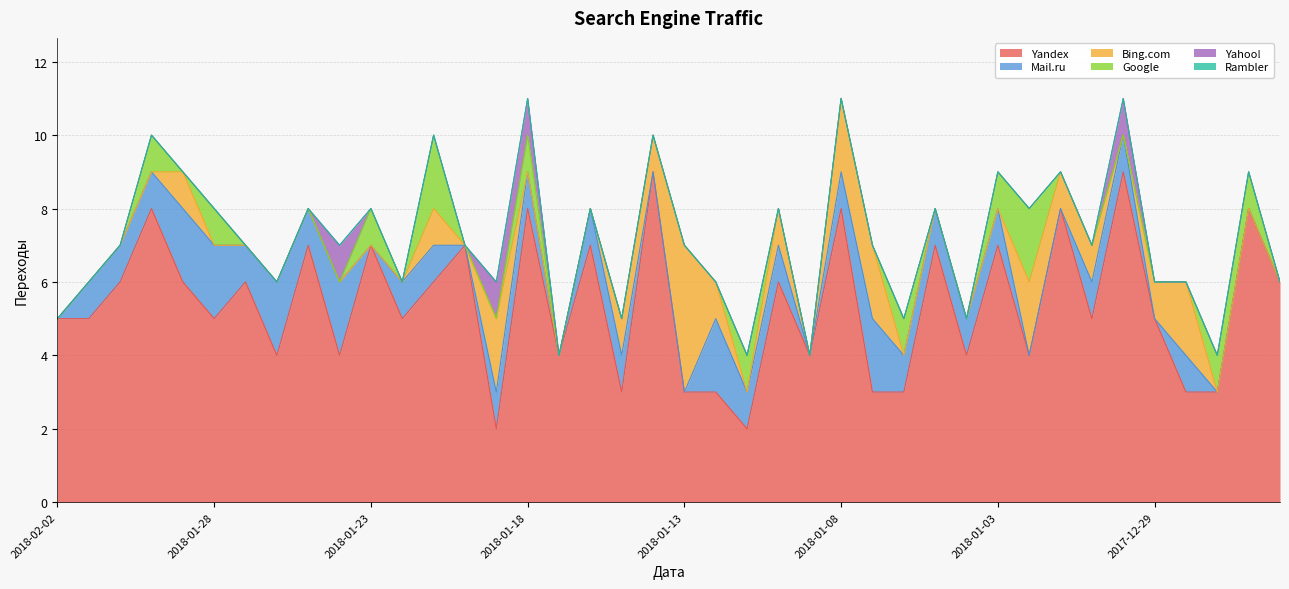

Which series changed the most between 2018-01-20 and 2018-01-12?

Yandex